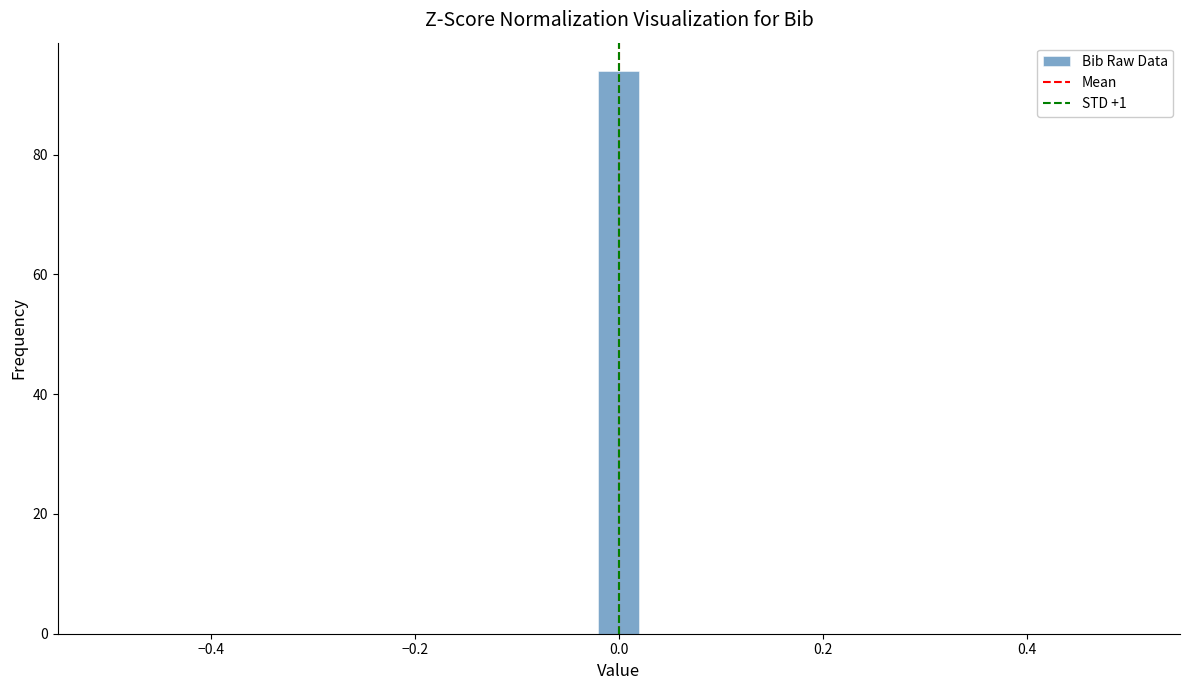

Around what value on the x-axis is the tallest bar? Give the approximate position of its centre, as read against the axis.

0.00